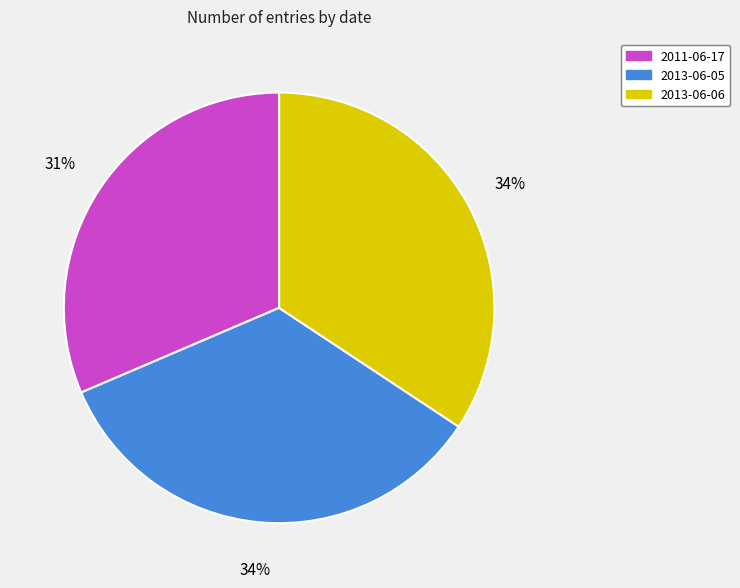

True or false: 2011-06-17 accounts for 31% of the total.

True